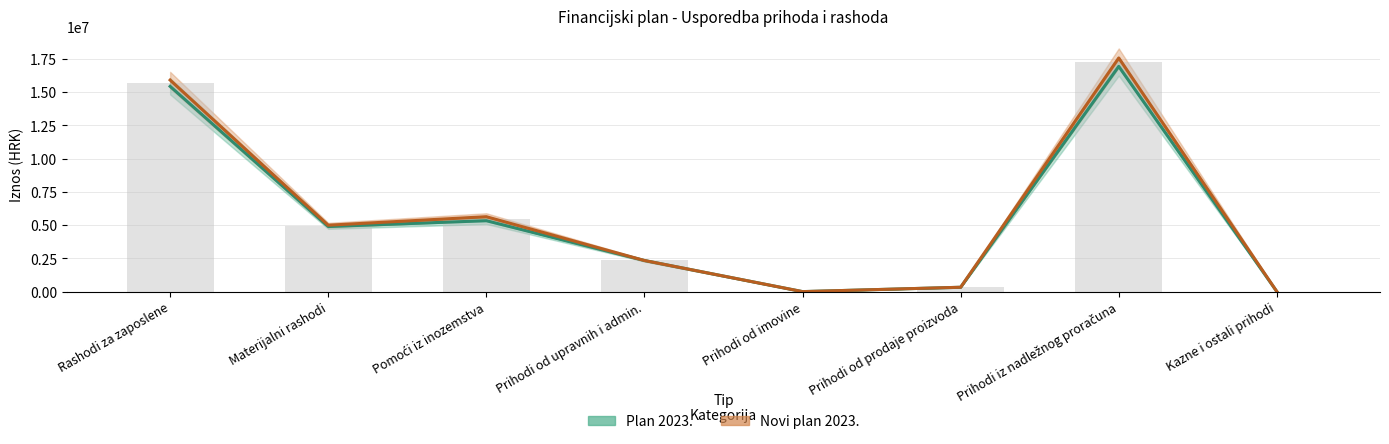

What are all the series names shown in the legend?

Plan 2023., Novi plan 2023.